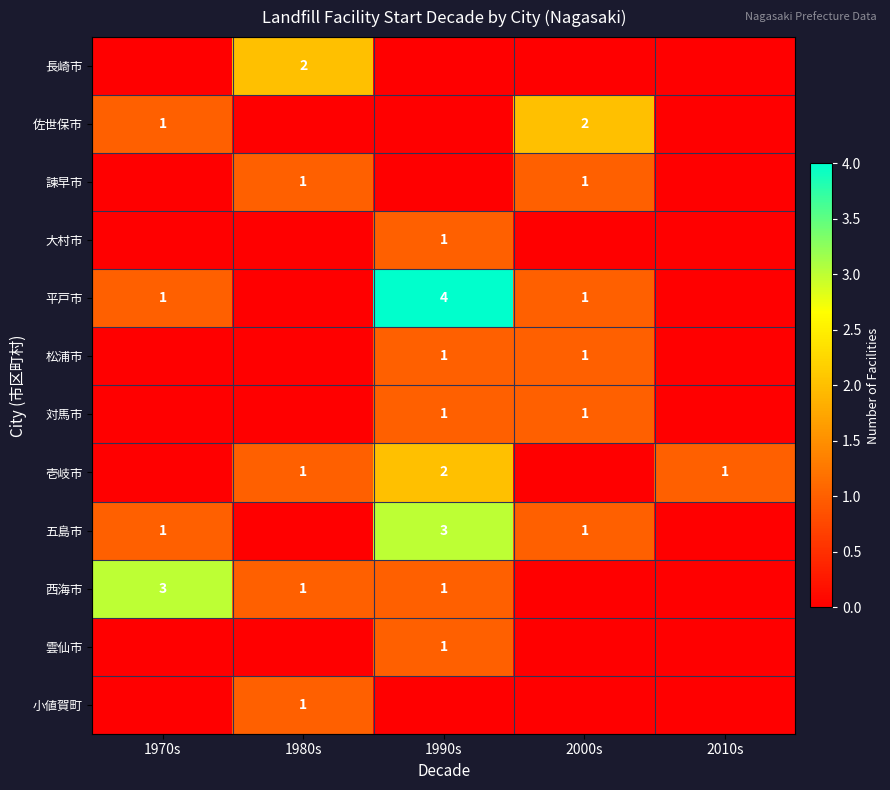

The 諫早市 series shows 1 at 2000s. True or false?

True